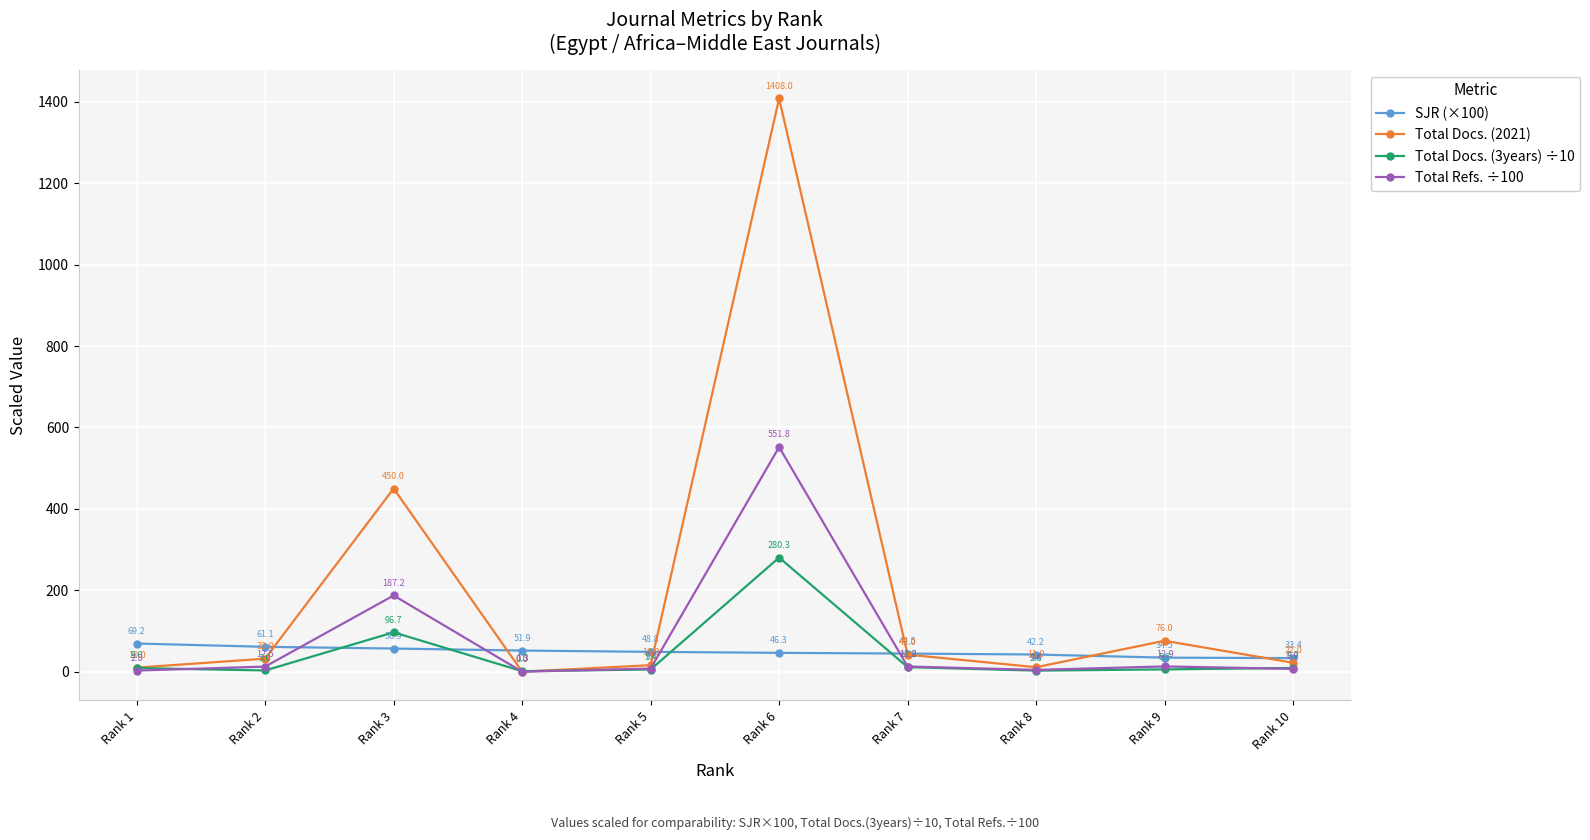

How many distinct data groups are displayed?

4